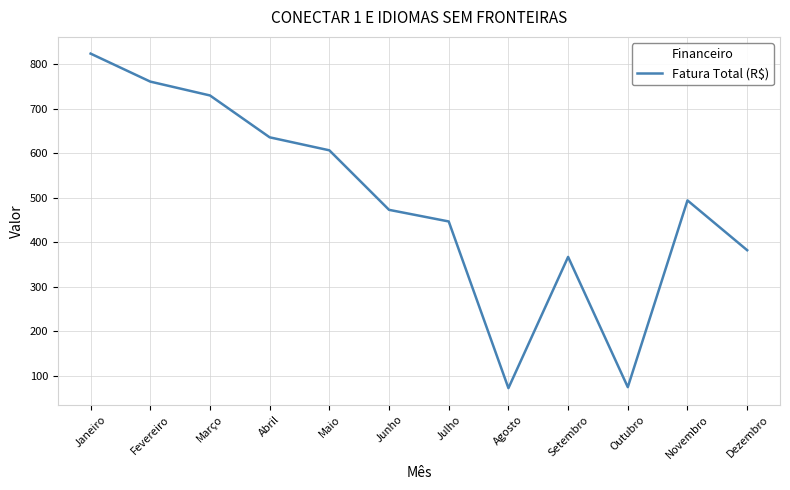

Where does the data first go above 494?

Janeiro